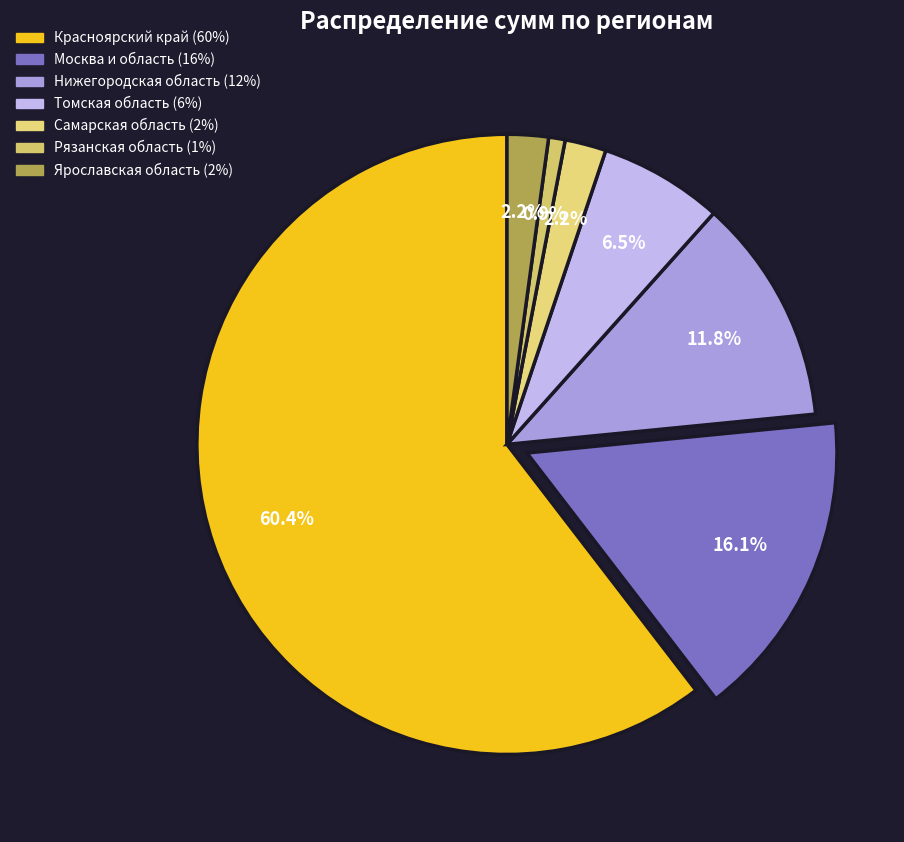

The Рязанская область slice represents 1% of the pie. True or false?

True